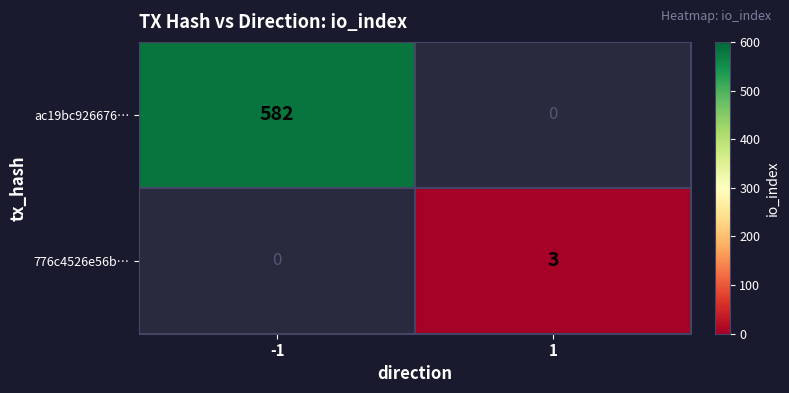

At how many categories does at least one series exceed 317?

1